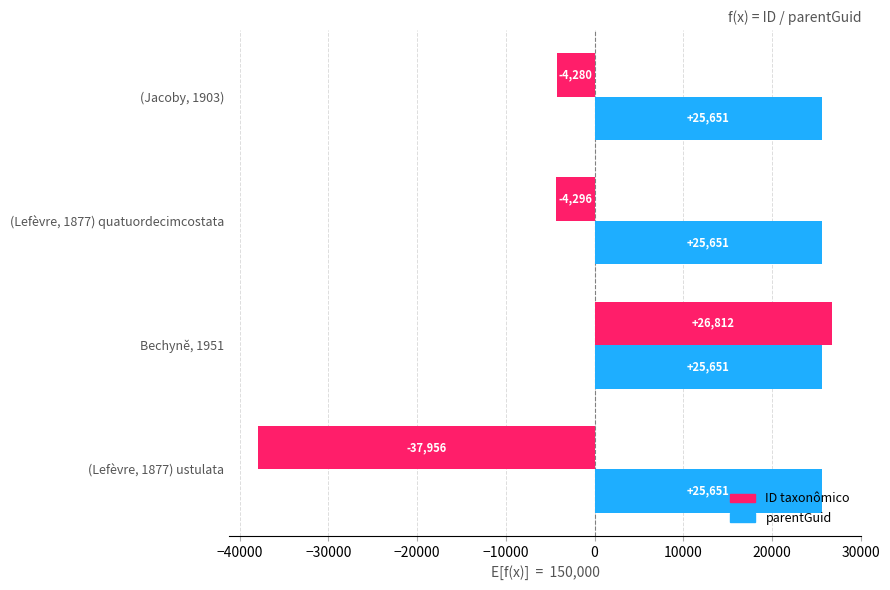

What is the minimum value for parentGuid?

25651